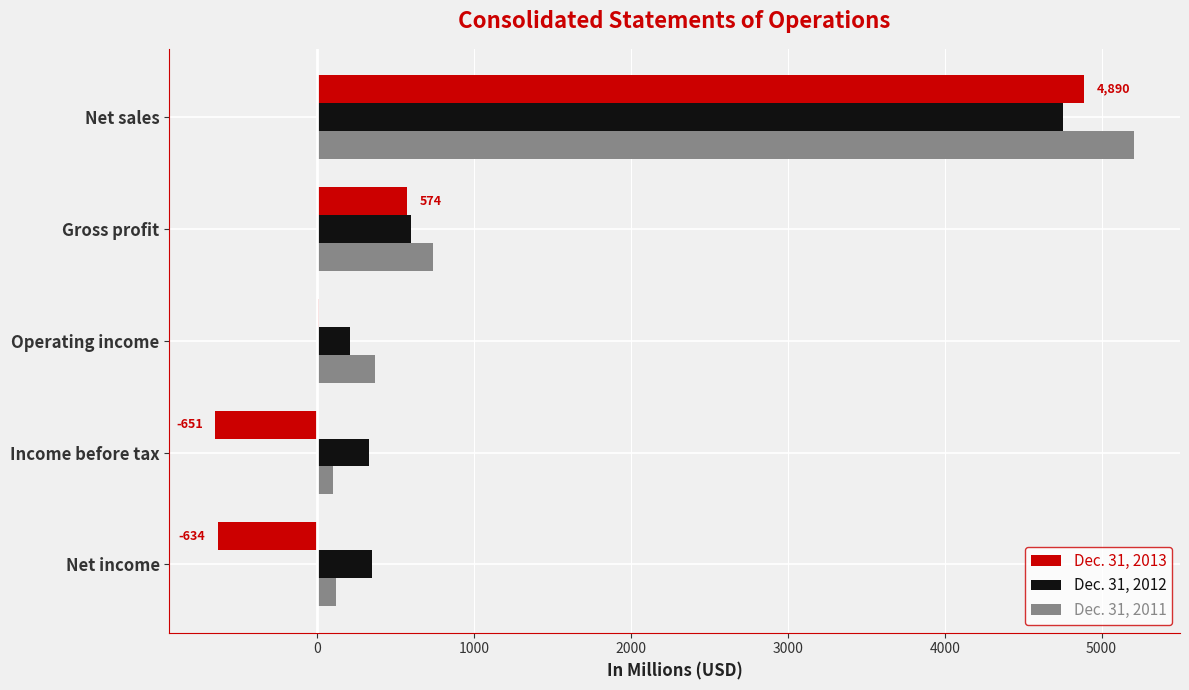

What is the greatest value displayed?

5207